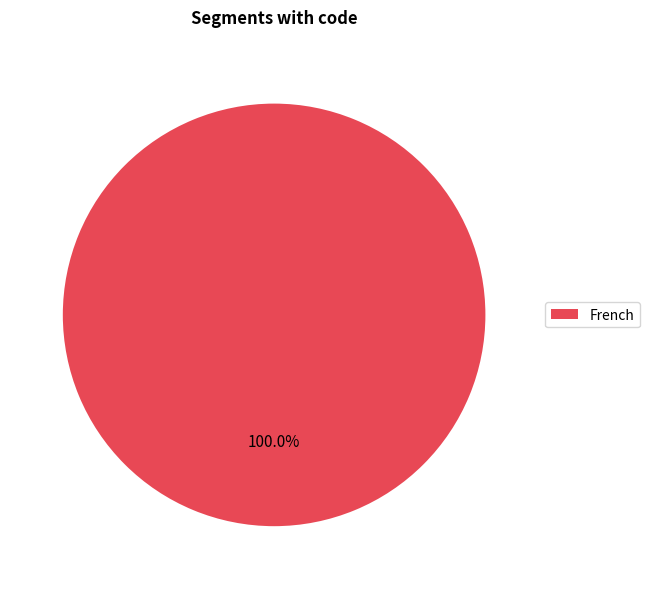

Is there a majority slice in this chart?

Yes